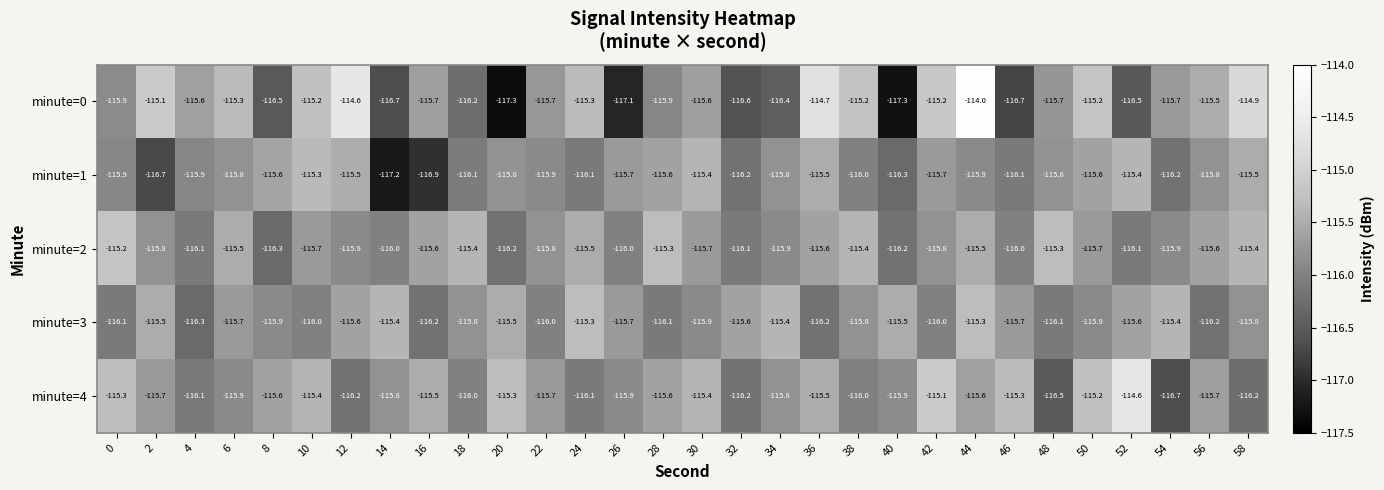

What is the spread (max minus min) of values at 20?

2.0